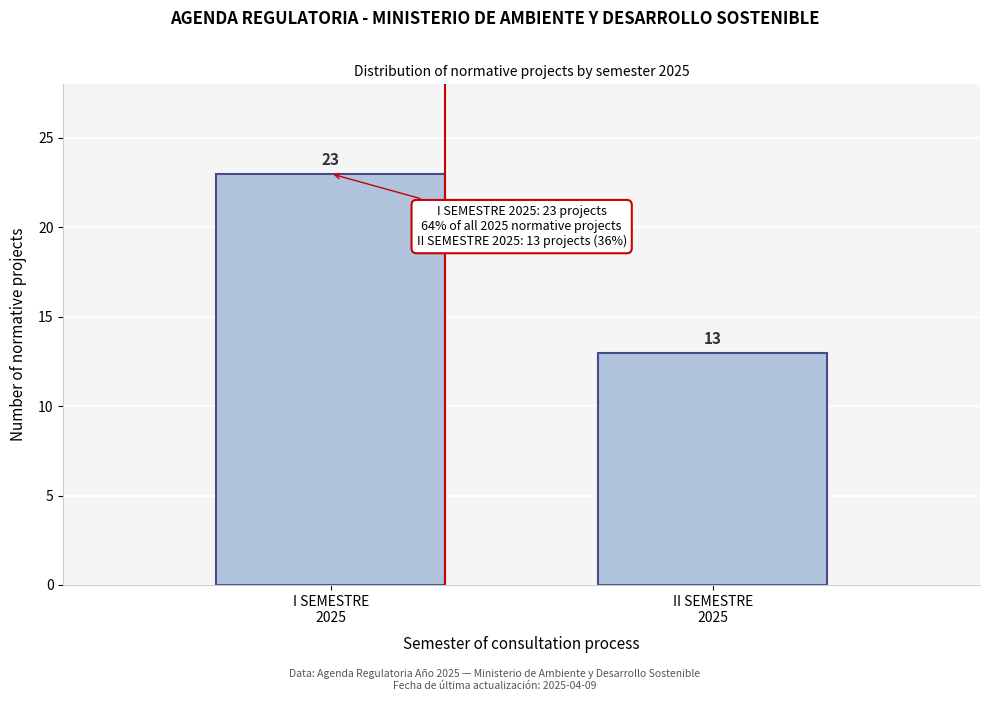

Reading left to right, list all the values displayed in this chart.

23	13